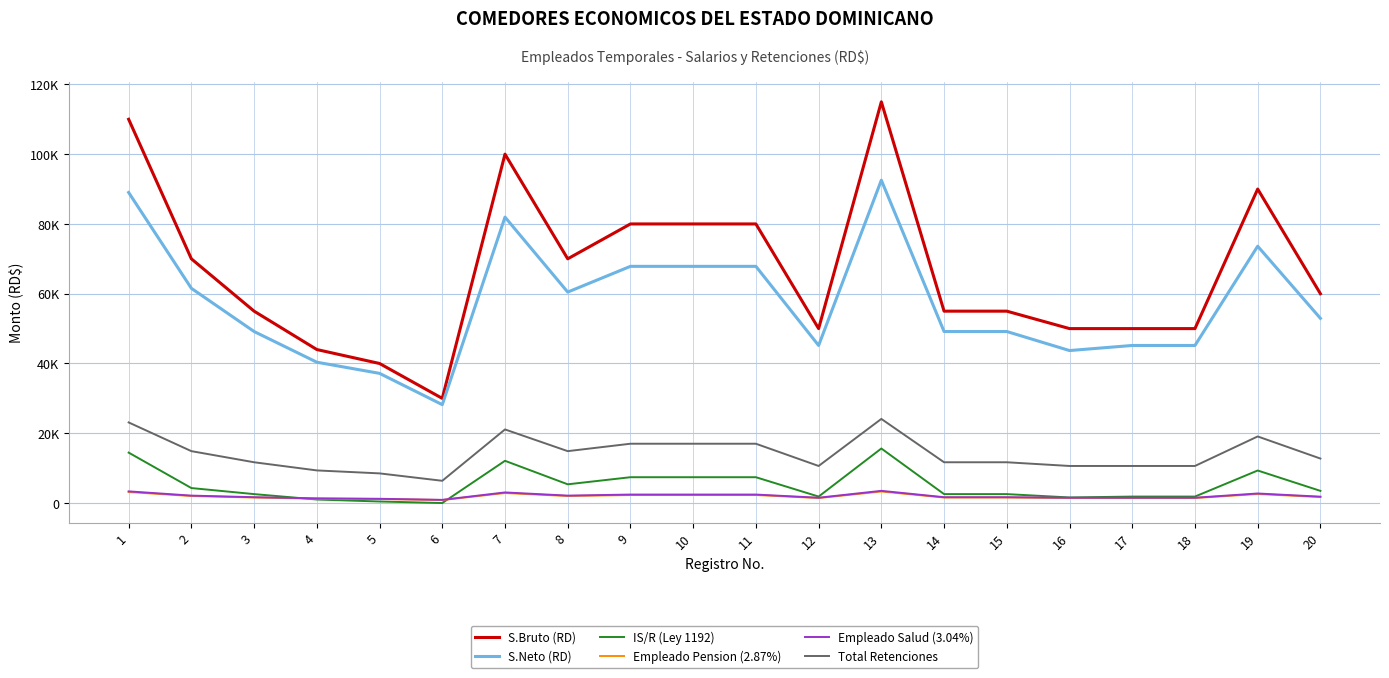

The value of S.Bruto (RD) at 14 is 13503.9. True or false?

False